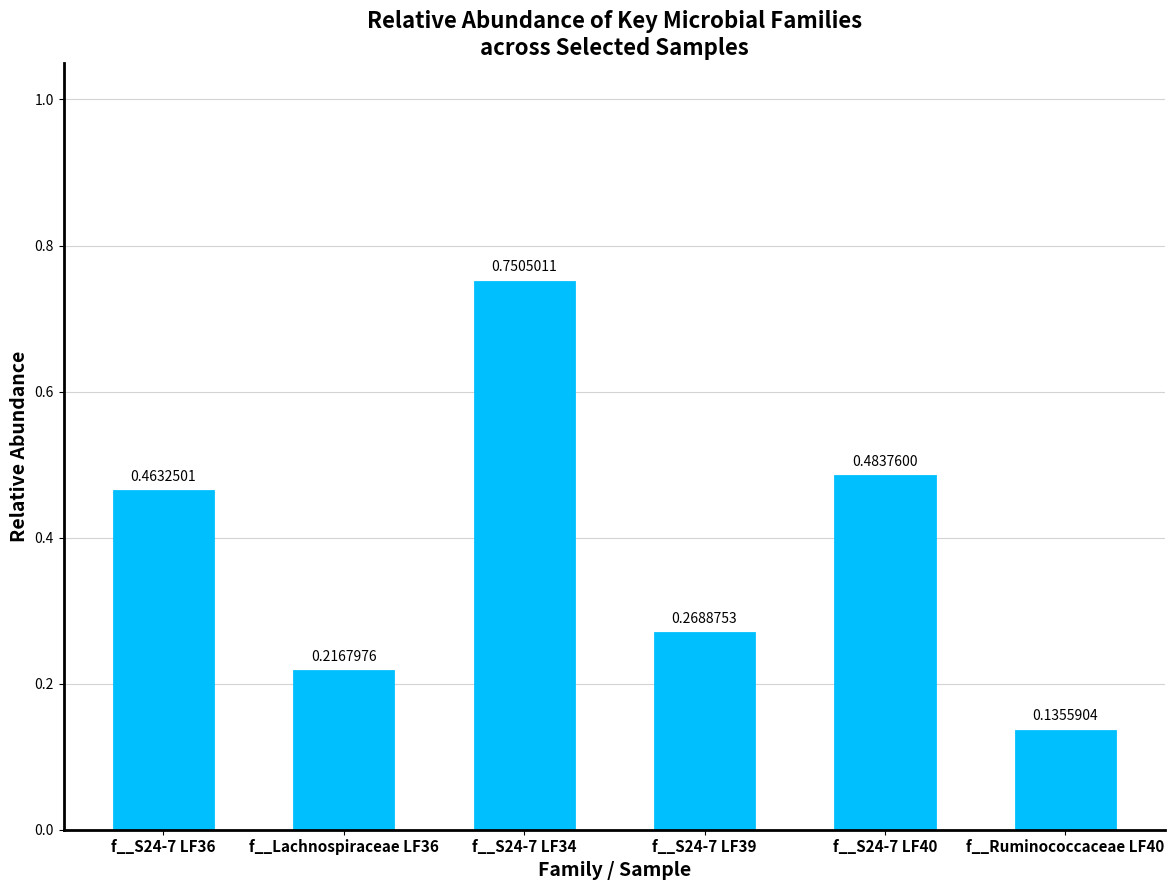

Which has a higher value, f__S24-7 LF34 or f__Ruminococcaceae LF40?

f__S24-7 LF34